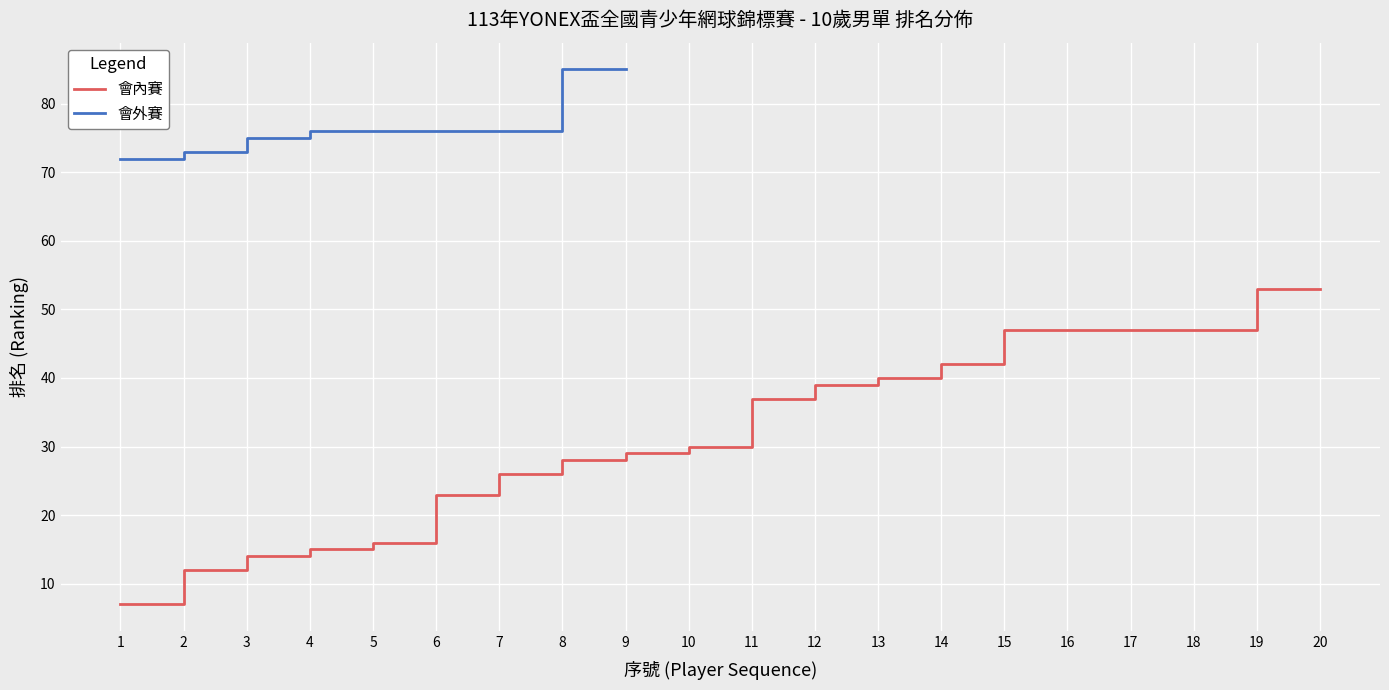

Is this an area chart (filled region under the line)?

No